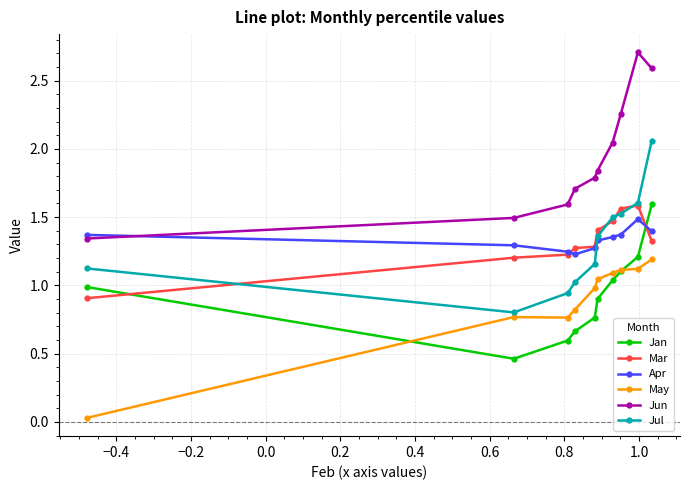

At how many categories does at least one series exceed 0?

10